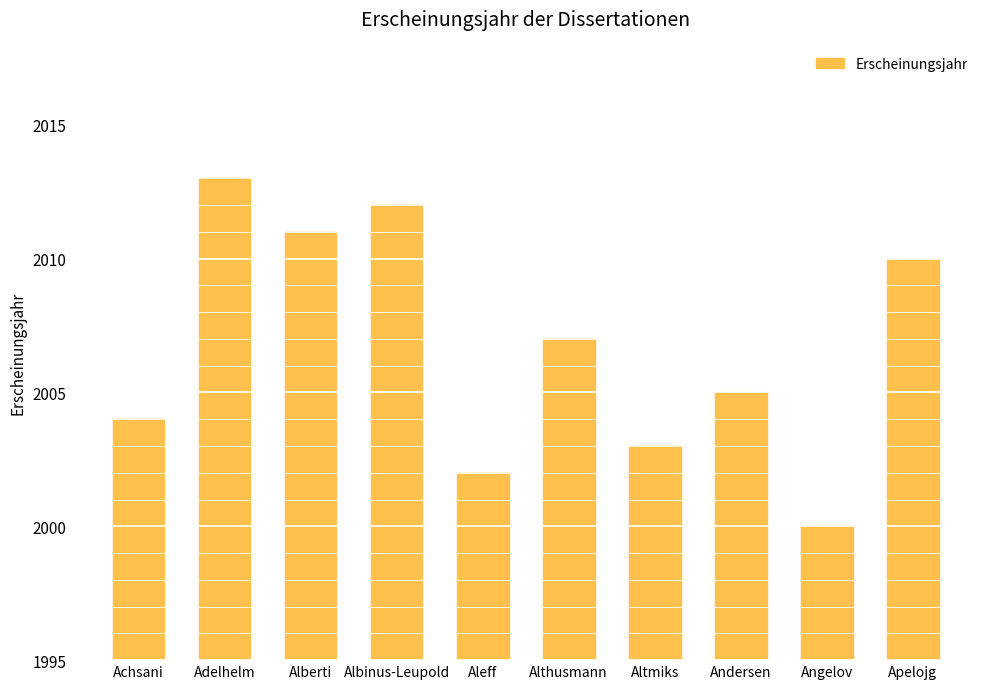

What is the approximate value at Angelov, to the nearest 10?

2000